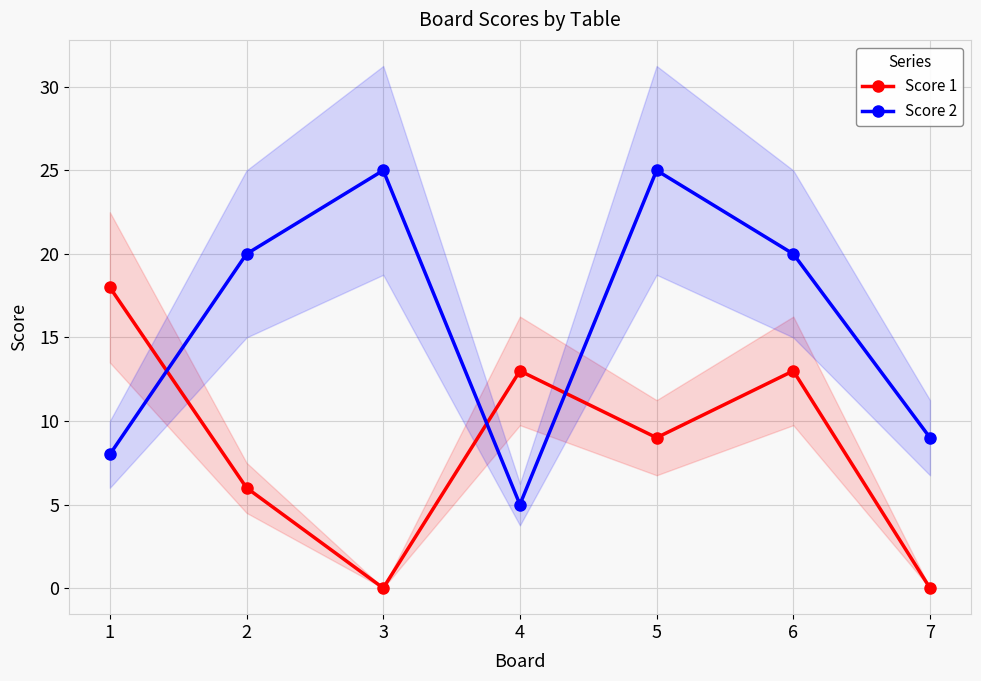

Where is the first local maximum for Score 2?

3